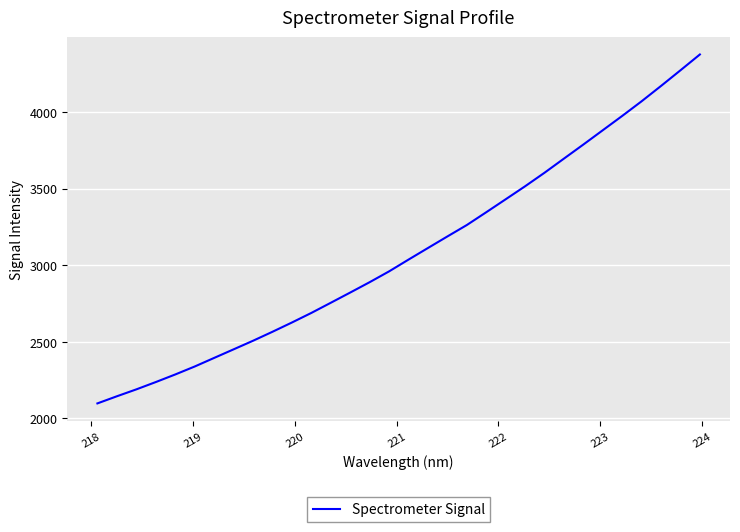

Reading right to left, what are all the values shown in this chart?

4376.3	4273.0	4170.9	4070.8	3975.1	3881.6	3788.2	3696.3	3603.9	3515.6	3430.6	3346.0	3262.4	3187.8	3112.4	3036.6	2959.7	2889.1	2821.4	2754.6	2688.2	2625.6	2565.1	2506.4	2450.3	2394.3	2338.1	2286.1	2236.6	2188.8	2143.7	2097.2